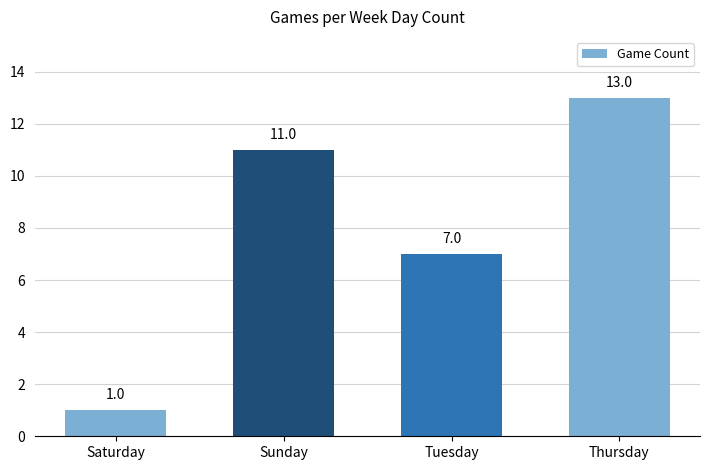

True or false: the data shows 20 at Thursday.

False